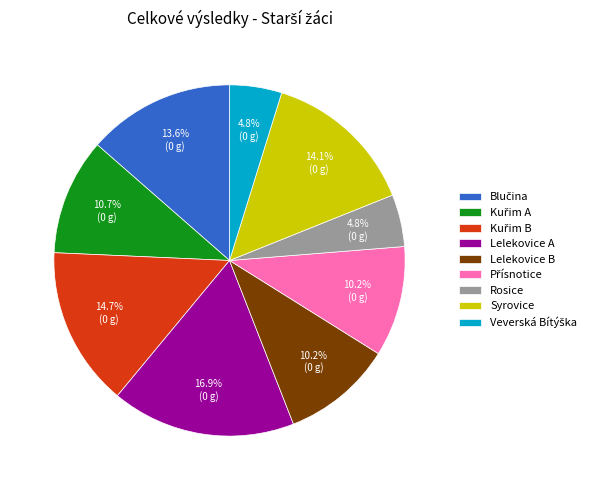

How many segments does this pie chart have?

9